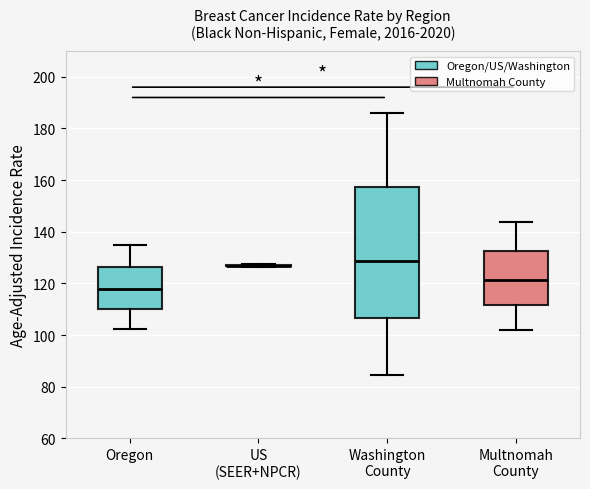

Reading left to right, read every box against the y-axis: the position of its median line, the range the box covers, and the ends of its whiskers. The values are not printed on the chart, so give them approximately, as read against the axis.

Oregon: median 118, box 110 to 126, whiskers 102 to 134
US (SEER+NPCR): box collapsed to a line at 126, whiskers 126 to 128
Washington County: median 128, box 106 to 158, whiskers 84 to 186
Multnomah County: median 122, box 112 to 132, whiskers 102 to 144